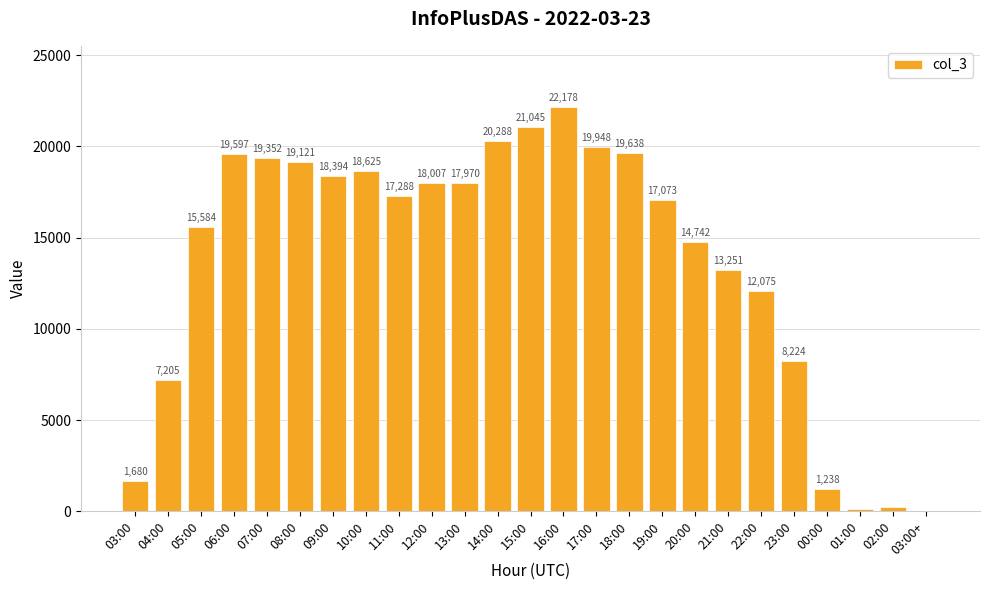

What is the sum of all values?

342921